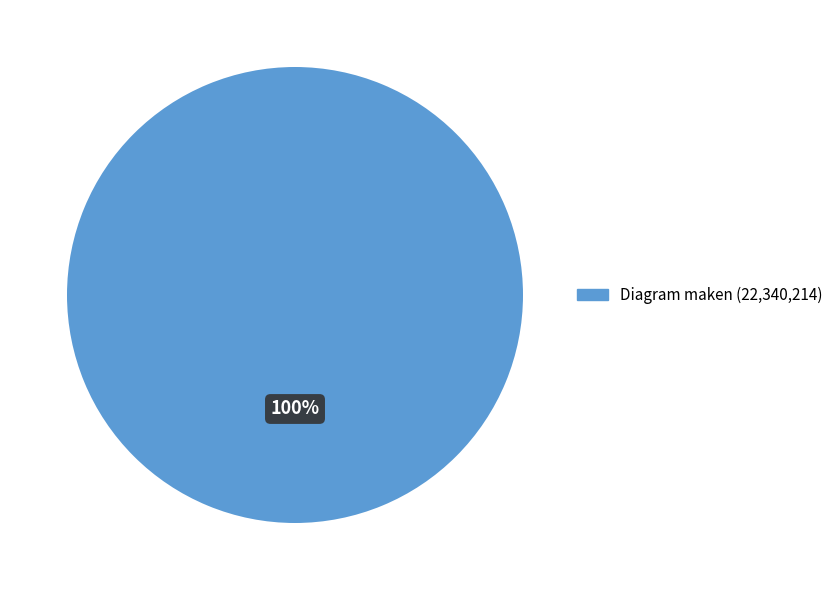

True or false: Diagram maken (22,340,214) accounts for 100% of the total.

True